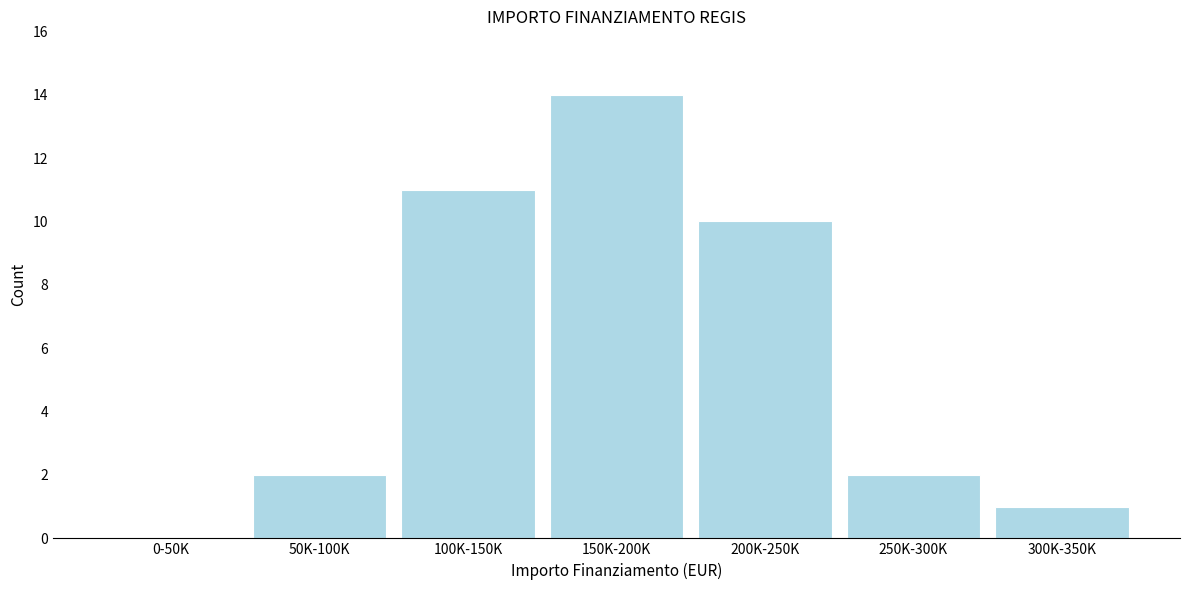

Reading right to left, transcribe all the data shown in this chart.

300K-350K=1	250K-300K=2	200K-250K=10	150K-200K=14	100K-150K=11	50K-100K=2	0-50K=0